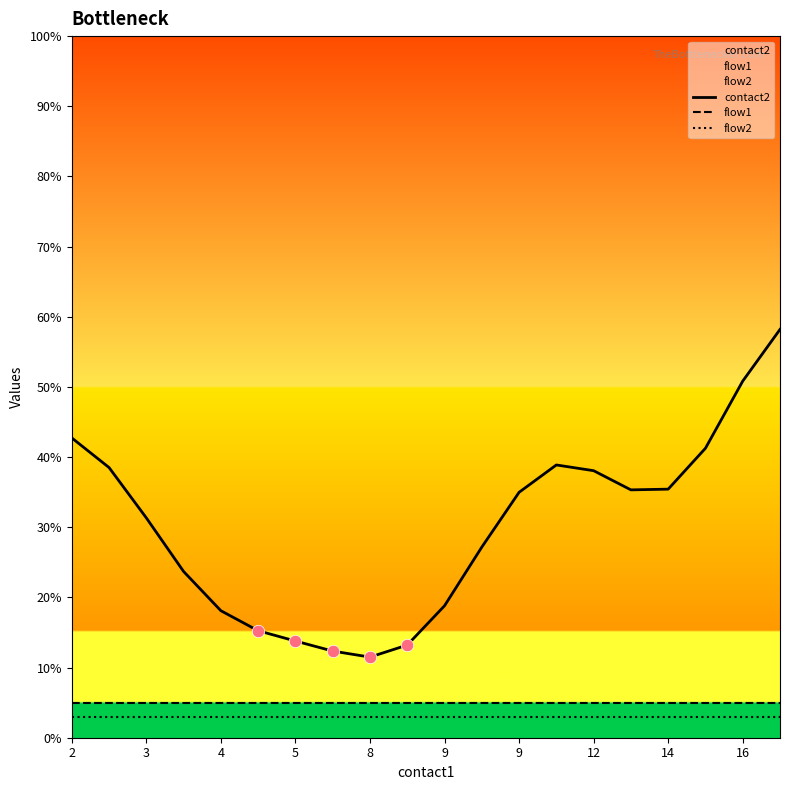

What are all the series names shown in the legend?

contact2, flow1, flow2